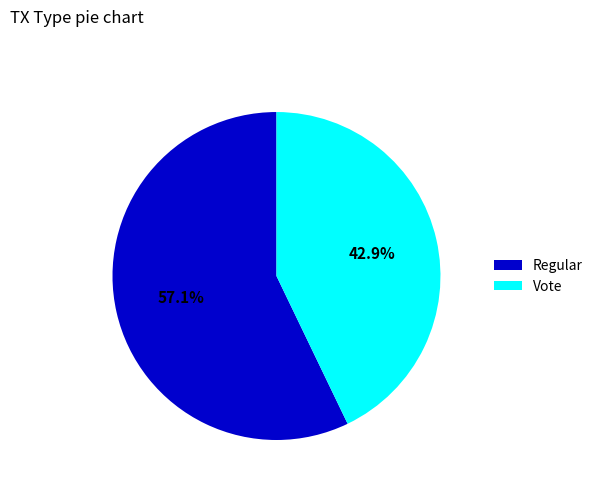

Does Vote account for over 50% of the chart?

No